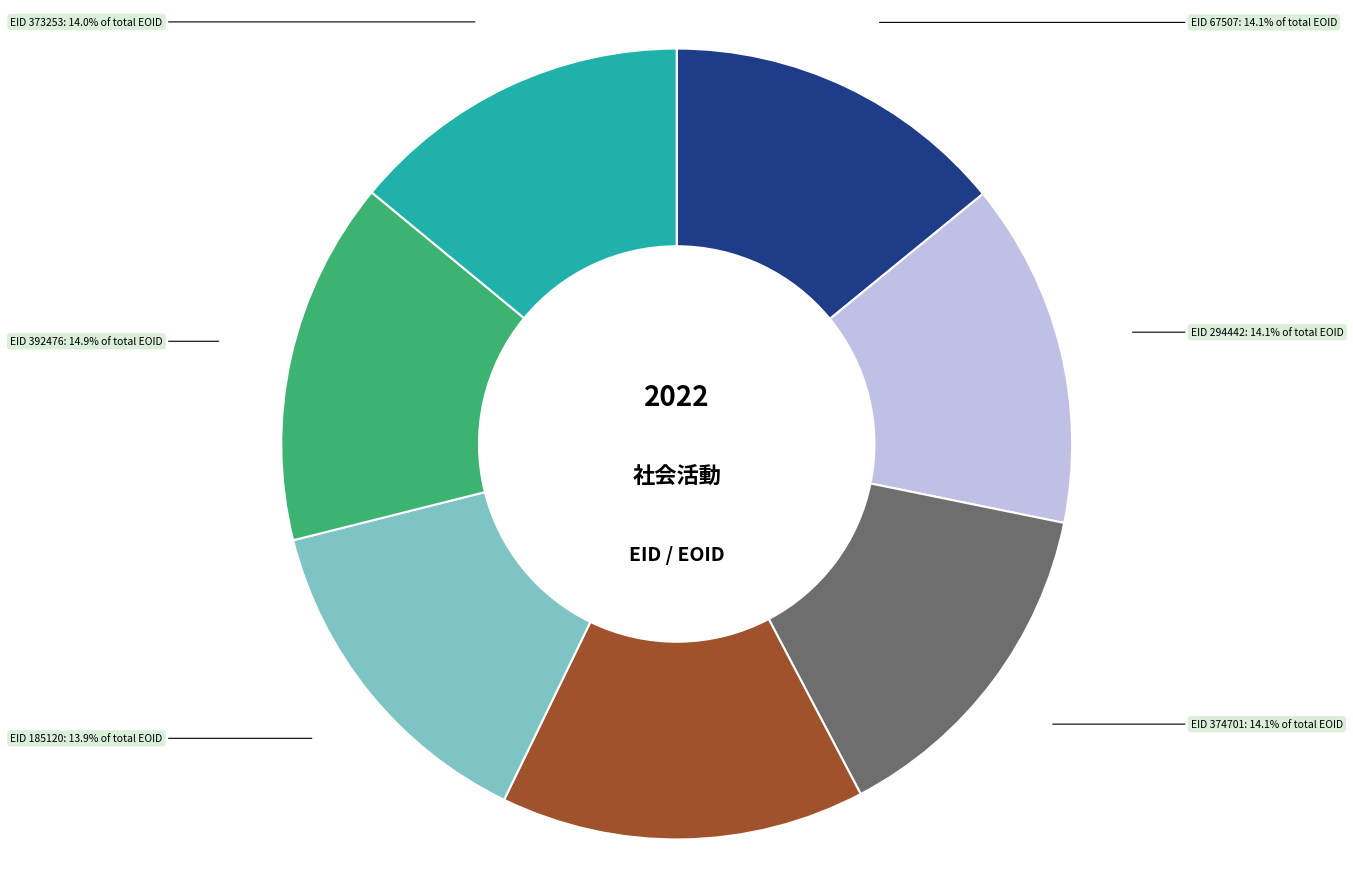

Is there any slice that represents more than half of the pie?

No